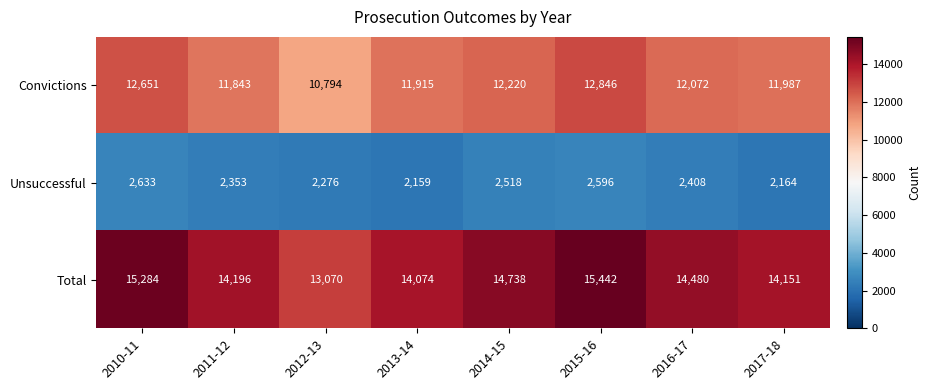

What is the minimum value shown in the chart?

2159